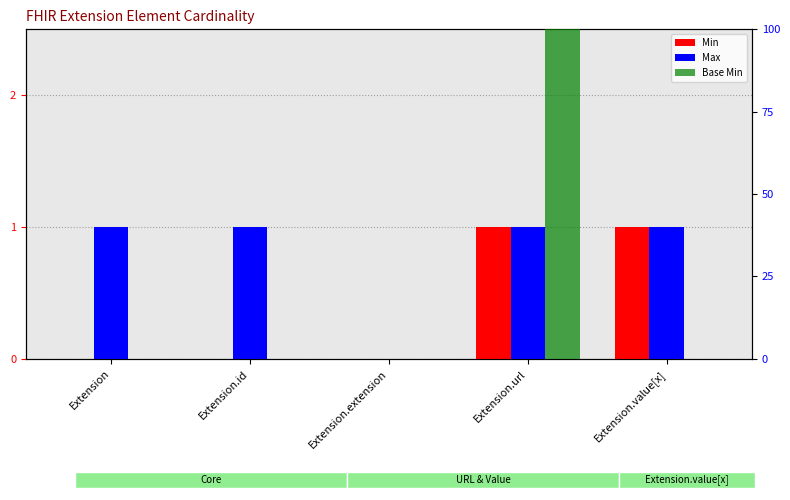

How many data points does each series have?

5